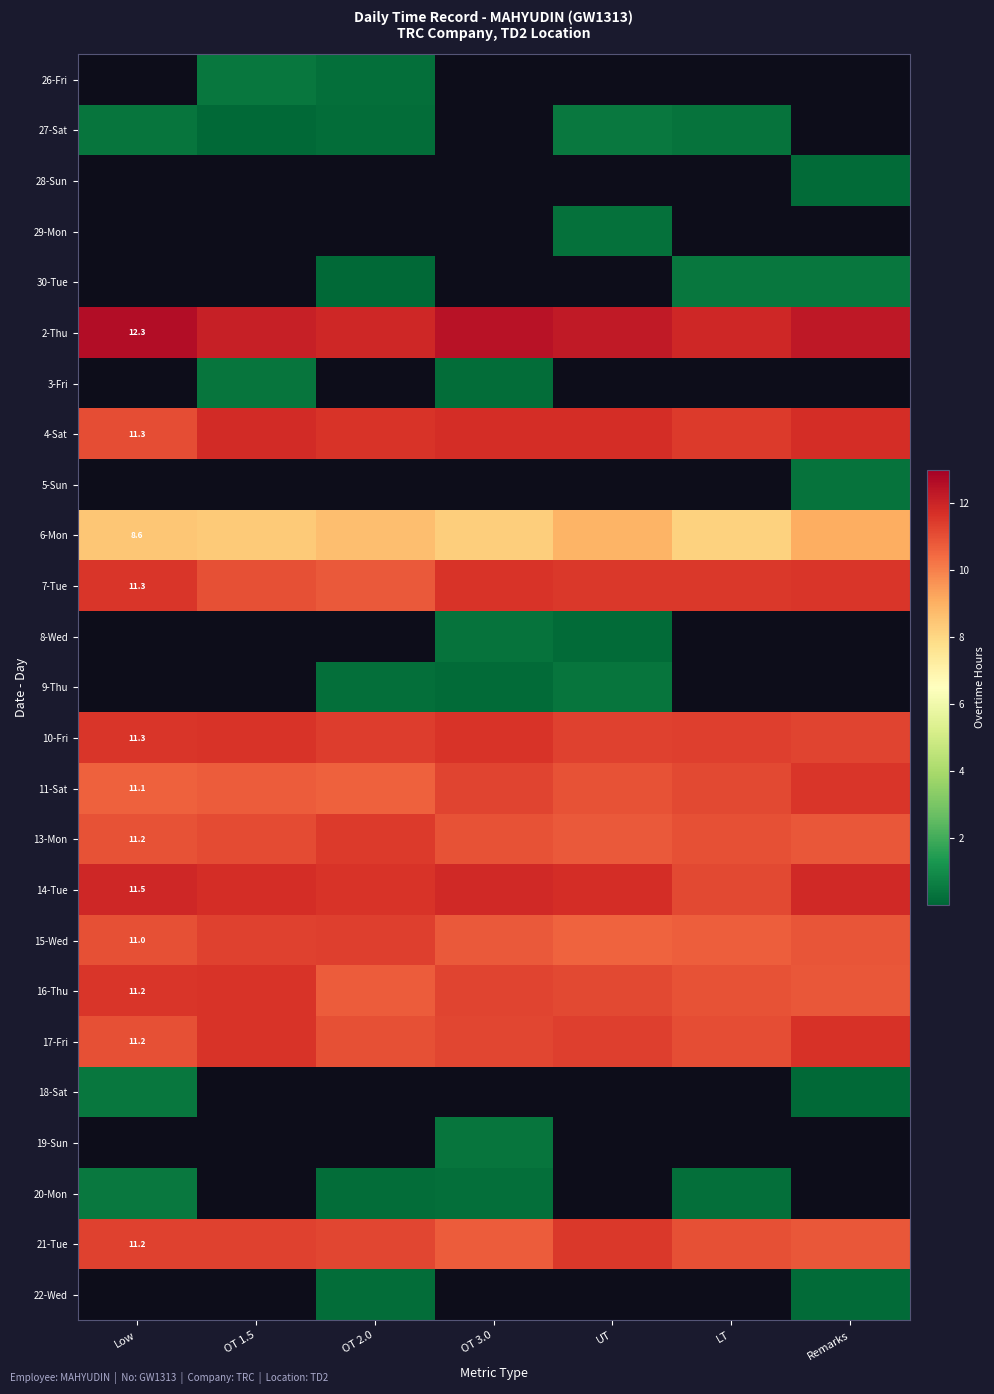

The value of 18-Sat at OT 1.5 is -0.2. True or false?

False